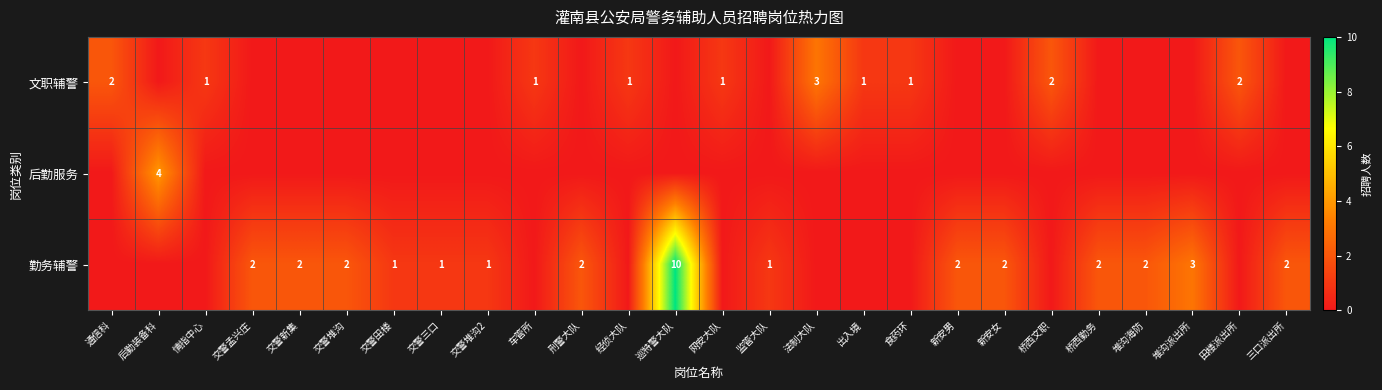

True or false: 勤务辅警 has a value of 3 at 三口派出所.

False